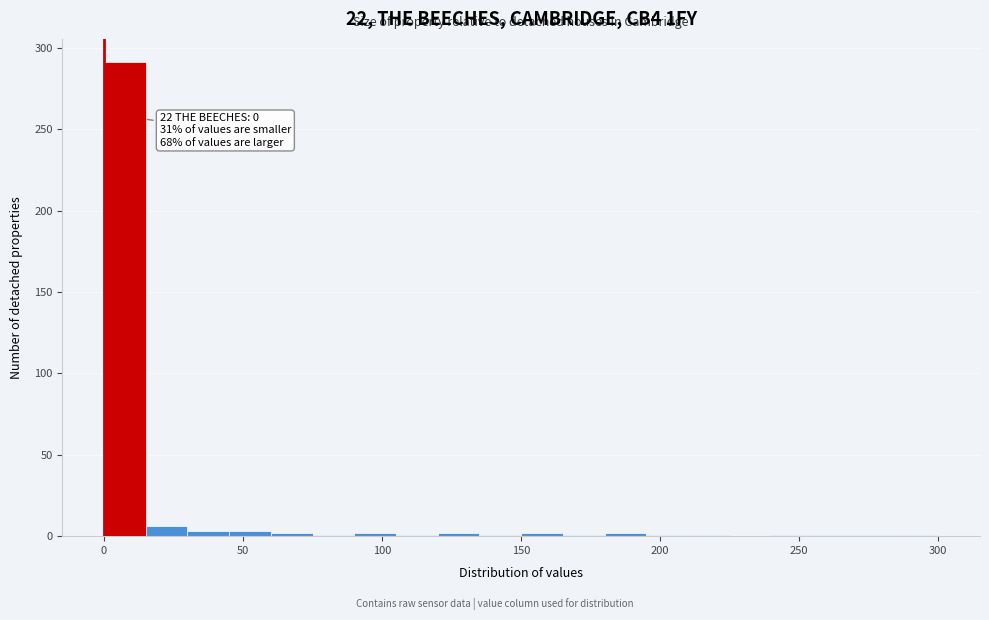

Around what value on the x-axis is the tallest bar? Give the approximate position of its centre, as read against the axis.

10